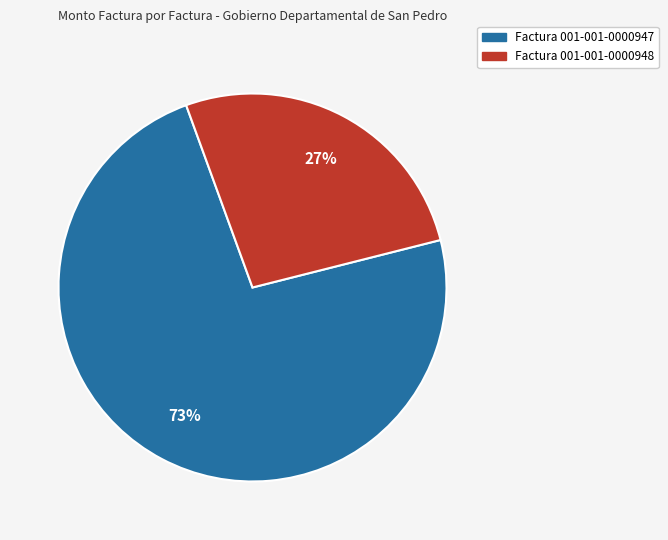

To the nearest percent, what is the average slice percentage?

50%